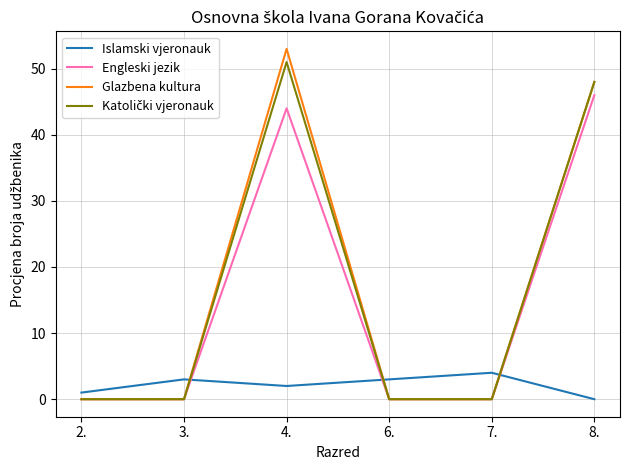

True or false: Islamski vjeronauk and Glazbena kultura intersect in this chart.

True